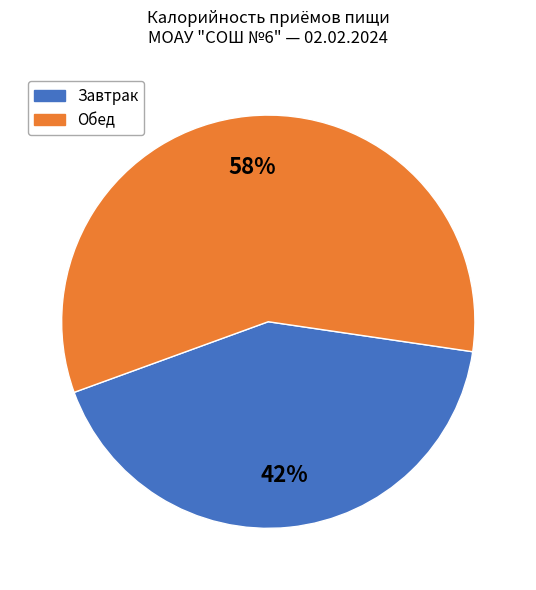

Rank the categories by value from highest to lowest.

Обед, Завтрак